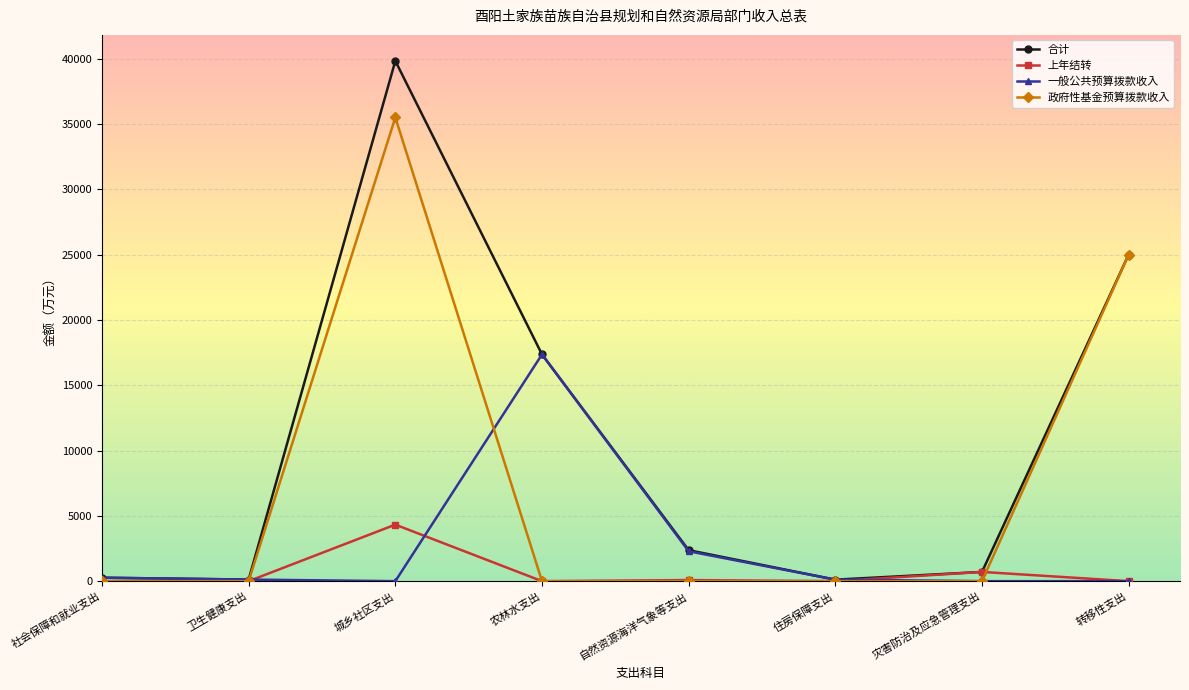

How many data points in 一般公共预算拨款收入 are above 121?

4